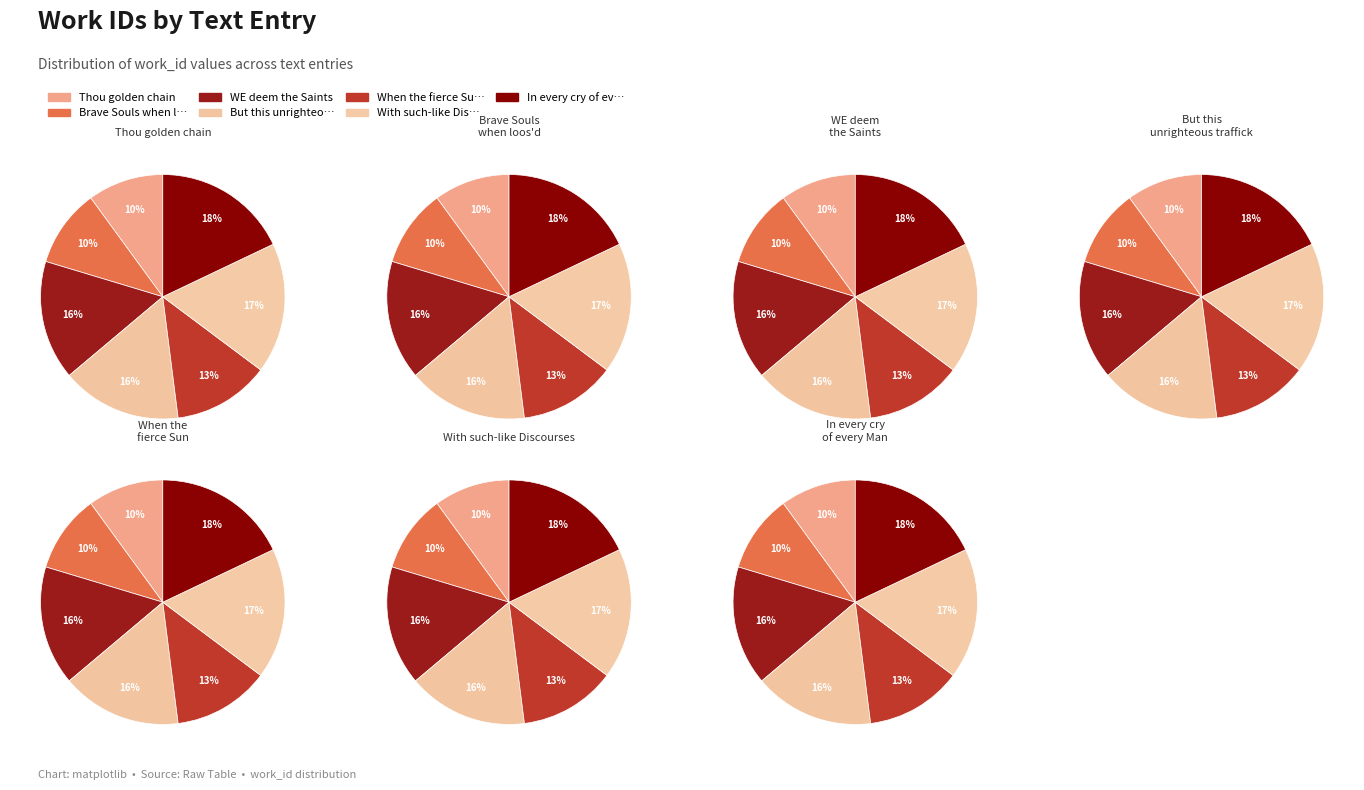

What percentage is the Thou golden chain slice, to the nearest percent?

10%